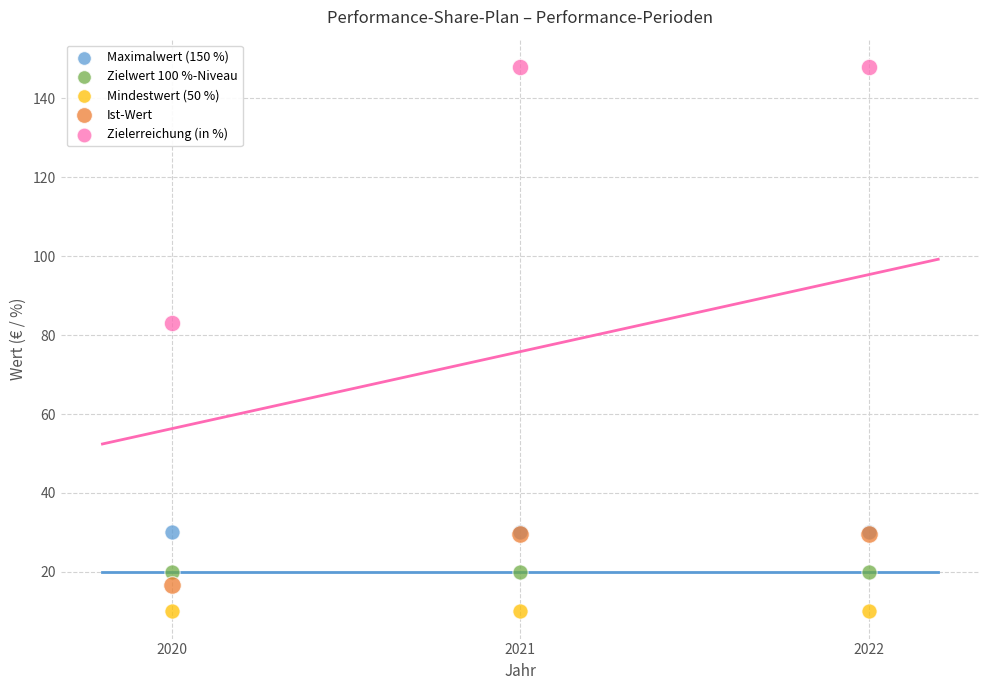

Which series contains the highest Y value?

Zielerreichung (in %)